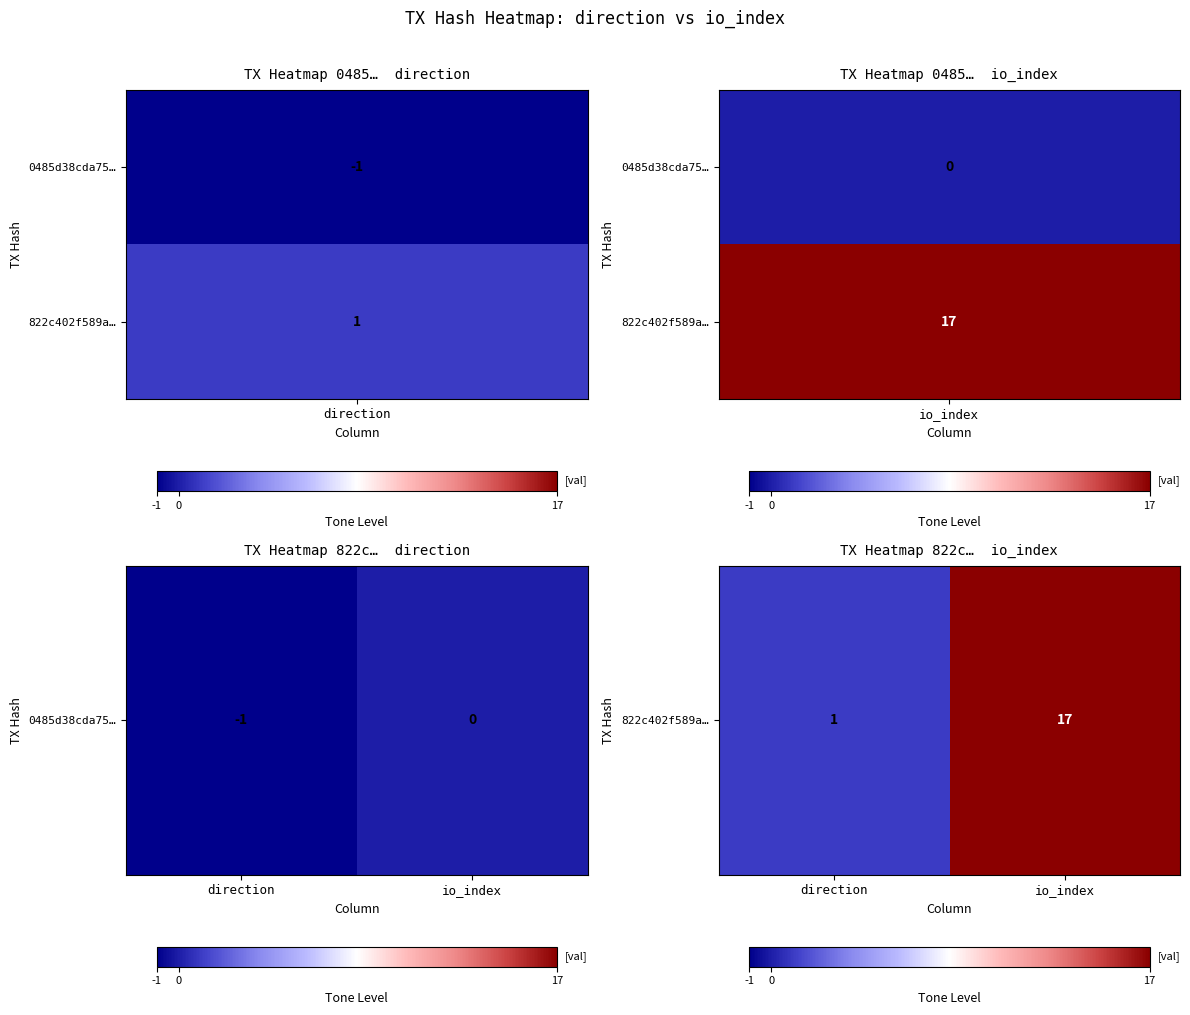

What is the approximate value at direction?

1